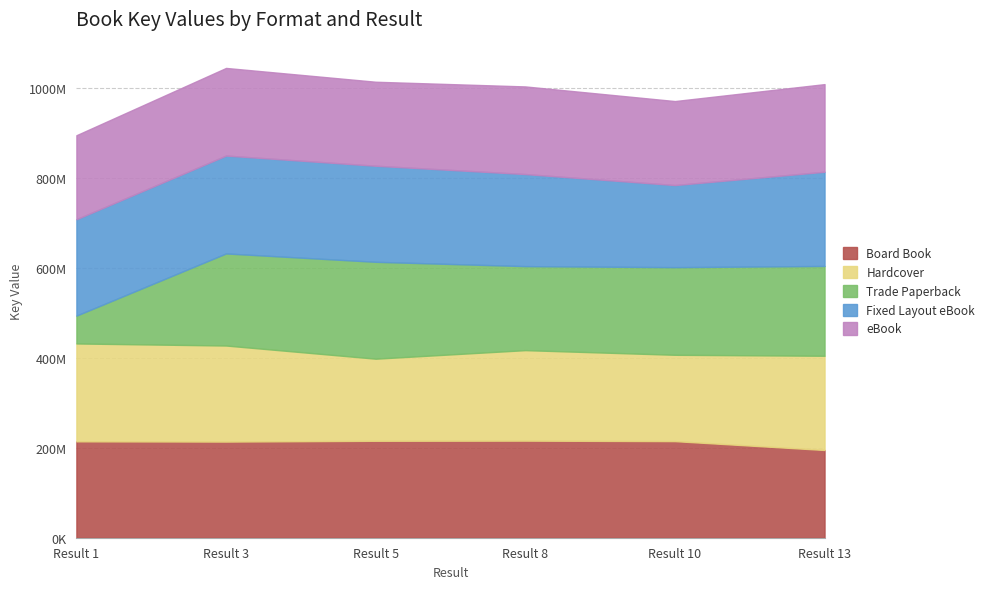

Reading right to left, extract all data points from this chart.

Board Book: Result 13=195019722	Result 10=214692129	Result 8=215770807	Result 5=215441933	Result 3=213655246	Result 1=214224416
Hardcover: Result 13=209409341	Result 10=191897842	Result 8=201158321	Result 5=182488491	Result 3=213533175	Result 1=217563549
Trade Paperback: Result 13=199579007	Result 10=194750897	Result 8=186703425	Result 5=215307253	Result 3=204659789	Result 1=61878871
Fixed Layout eBook: Result 13=209409341	Result 10=182488491	Result 8=204659789	Result 5=213533175	Result 3=217563549	Result 1=214224416
eBook: Result 13=194750897	Result 10=186703425	Result 8=194750897	Result 5=186703425	Result 3=194750897	Result 1=186703425